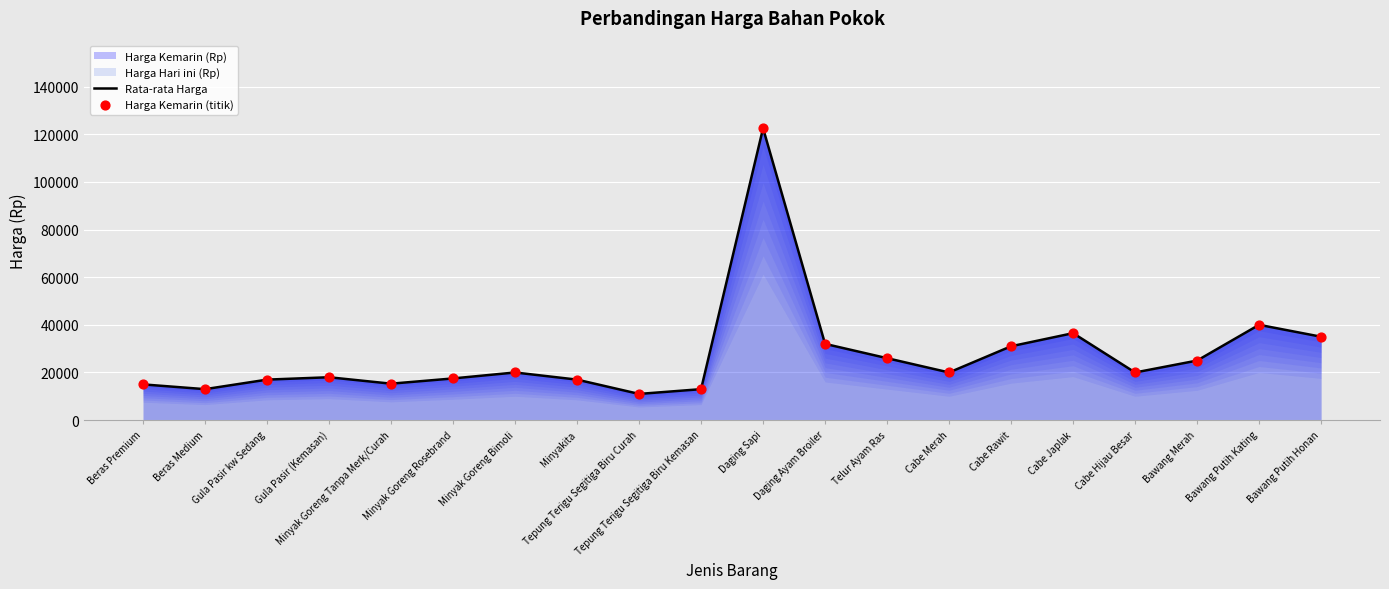

Which series has the largest total across all categories?

Rata-rata Harga